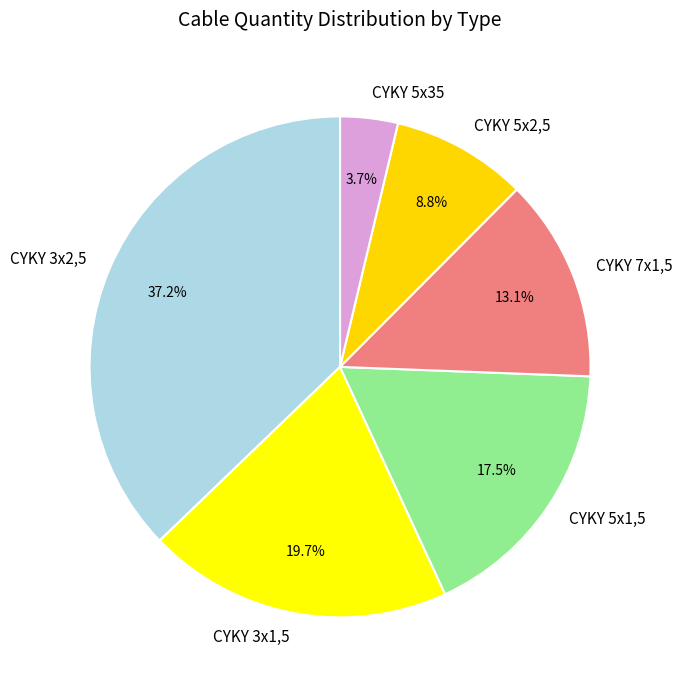

Does any single category account for the majority?

No